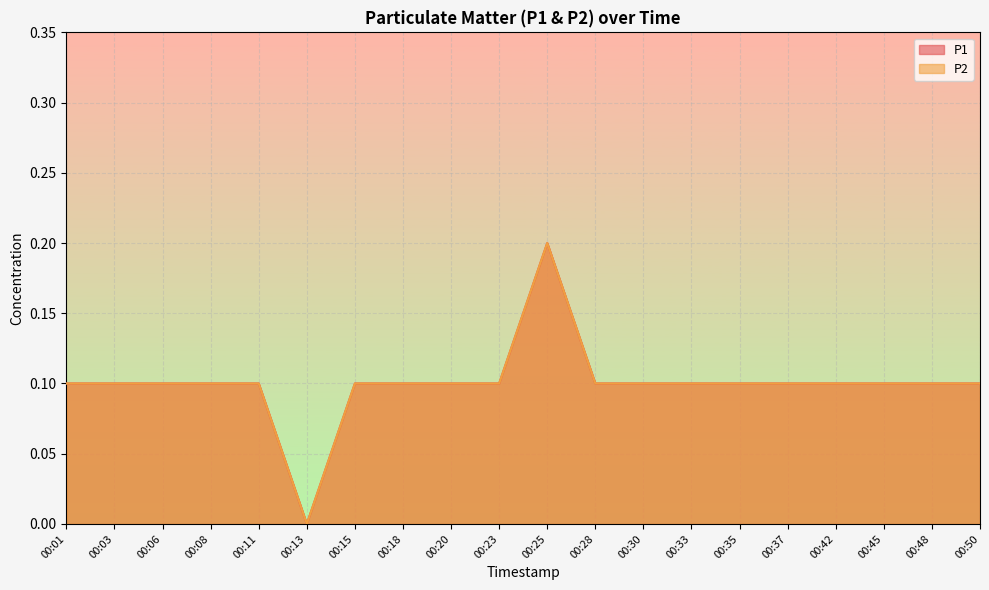

In P2, how many points are lower than both neighbors (excluding endpoints)?

1